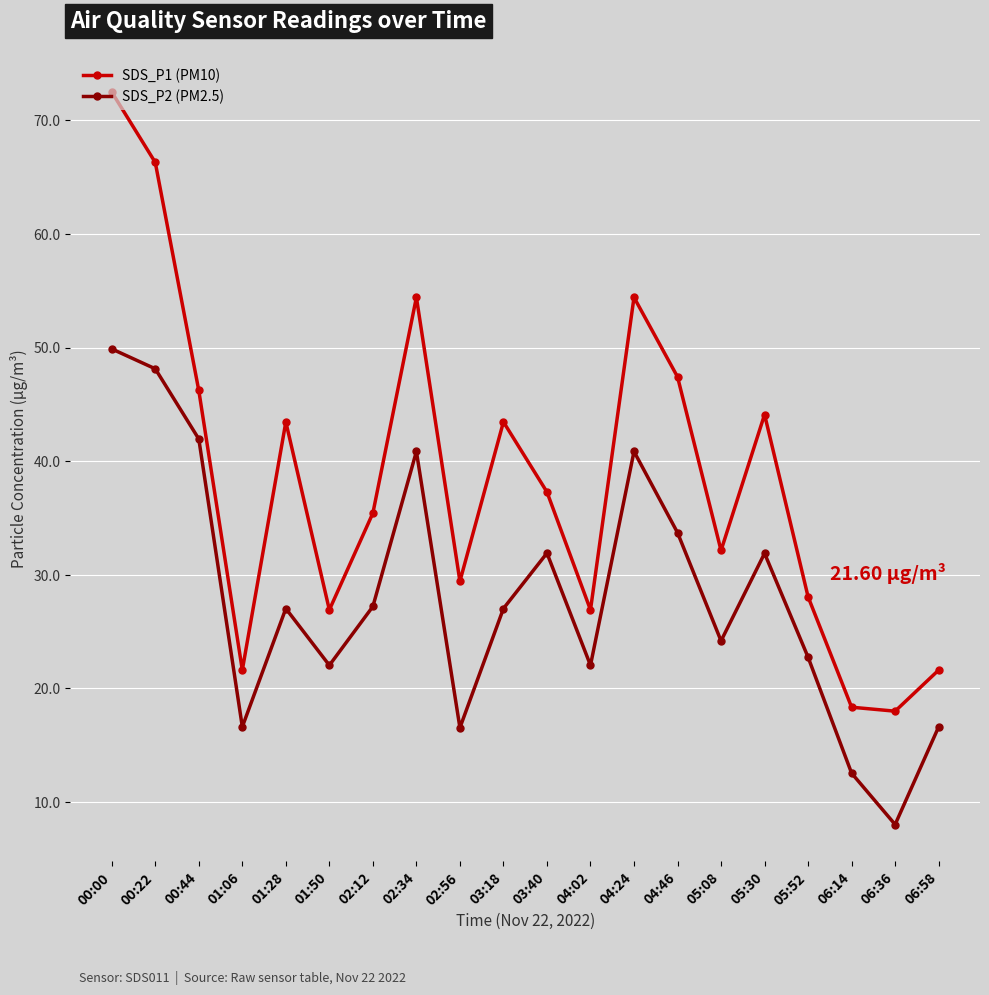

The SDS_P2 (PM2.5) series shows 66.6 at 00:44. True or false?

False